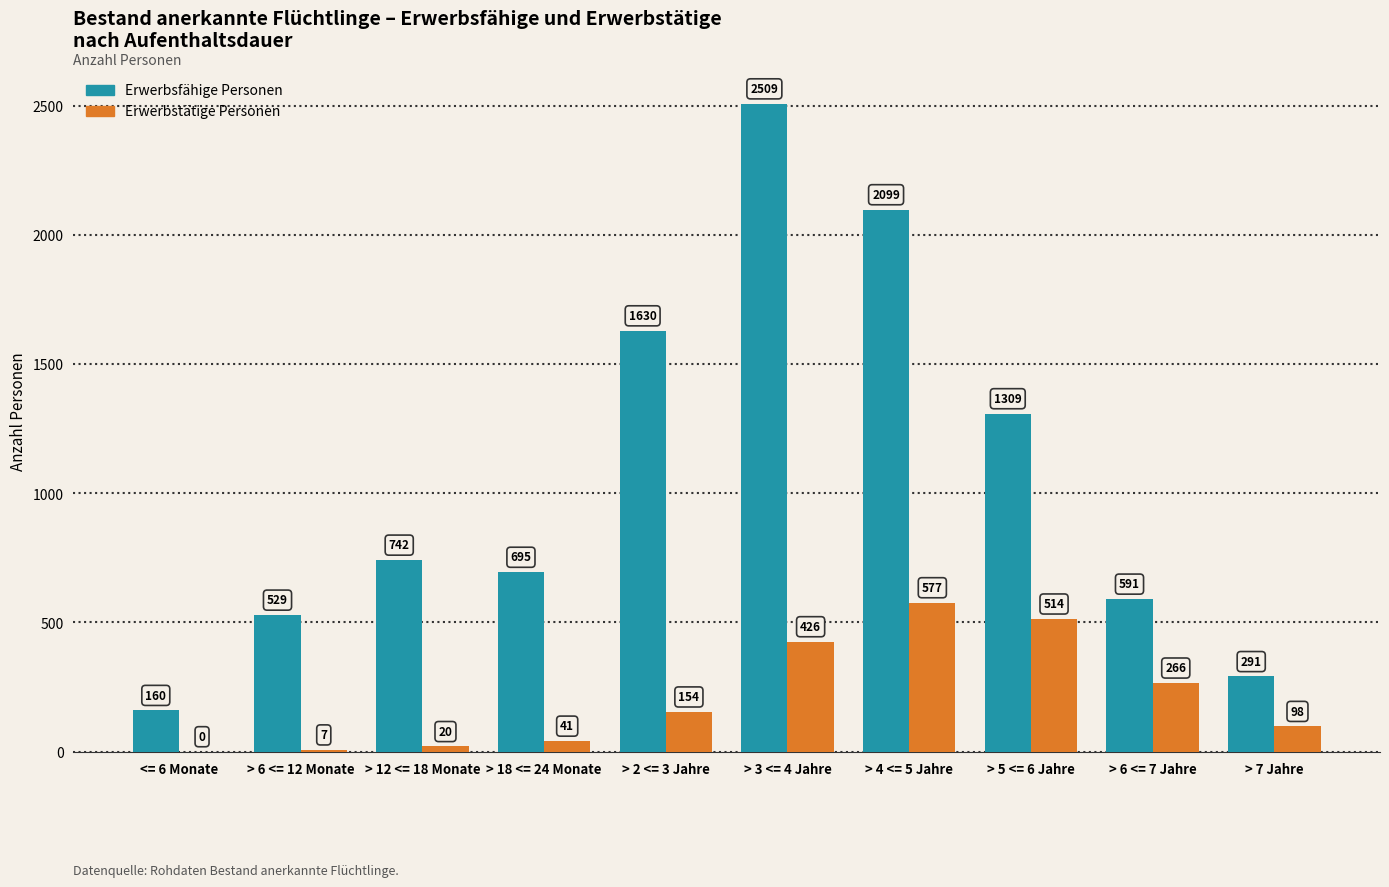

Which series has the largest total across all categories?

Erwerbsfähige Personen